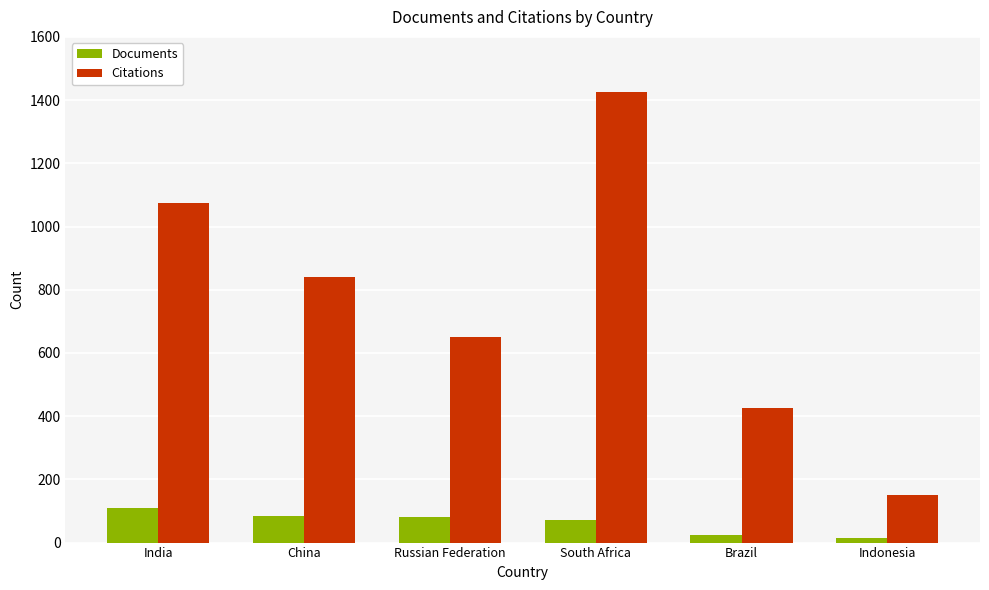

Which series has the widest spread of values?

Citations